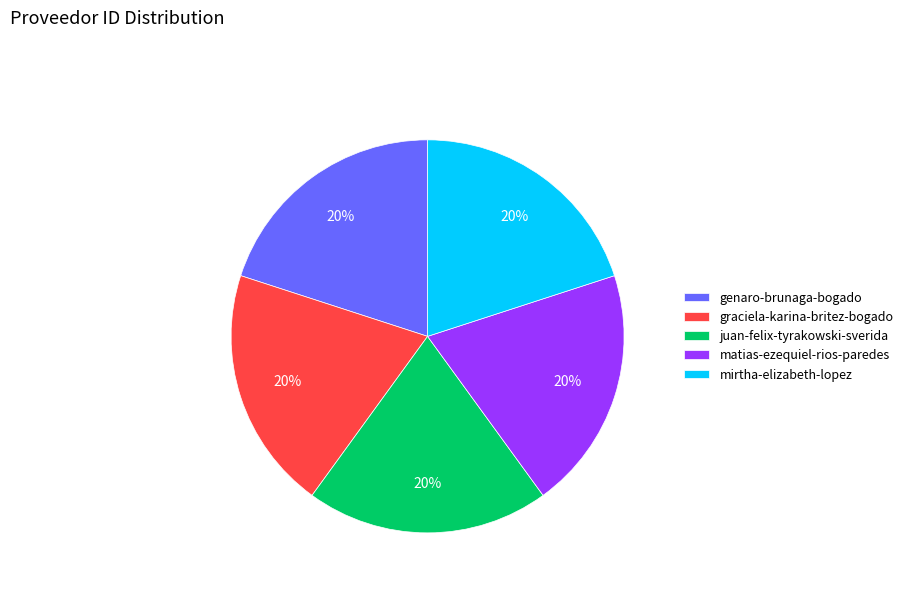

To the nearest percent, what percentage of the pie is genaro-brunaga-bogado?

20%